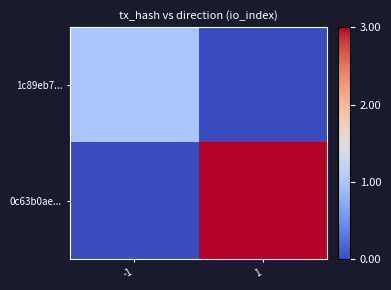

List the series in order of their overall mean, lowest first.

1c89eb7..., 0c63b0ae...